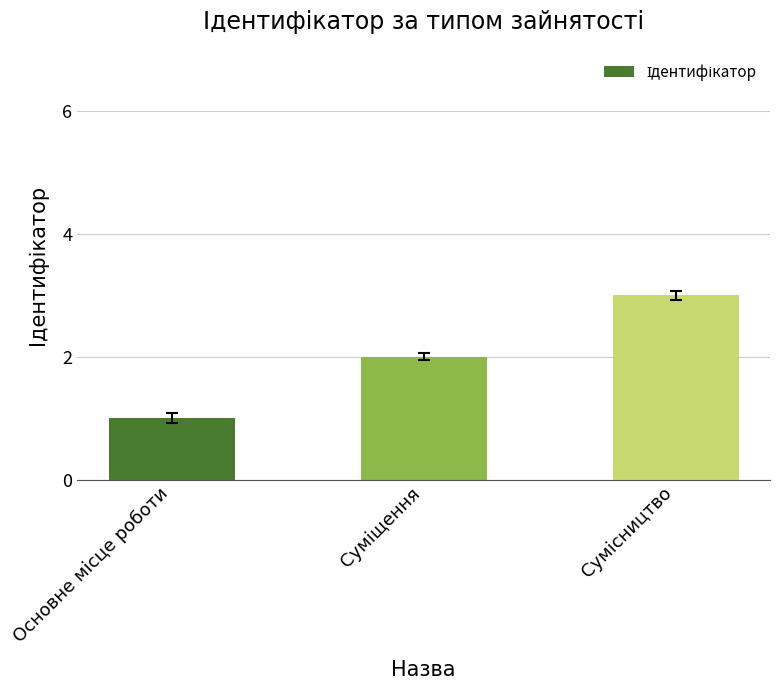

What is the sum of all values?

6